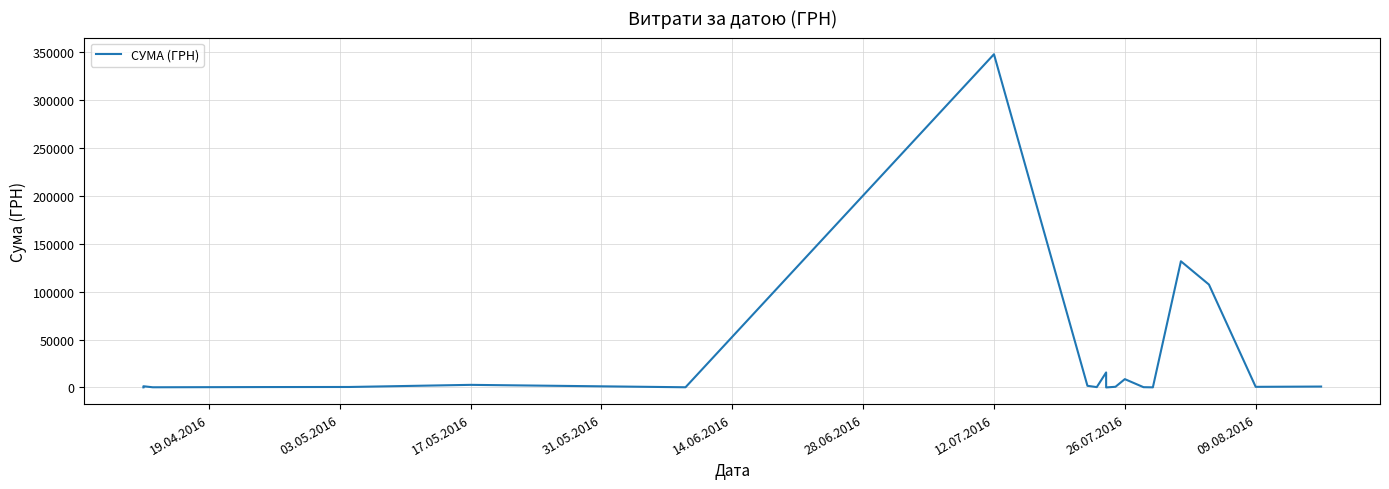

How many lines are shown in the chart?

1